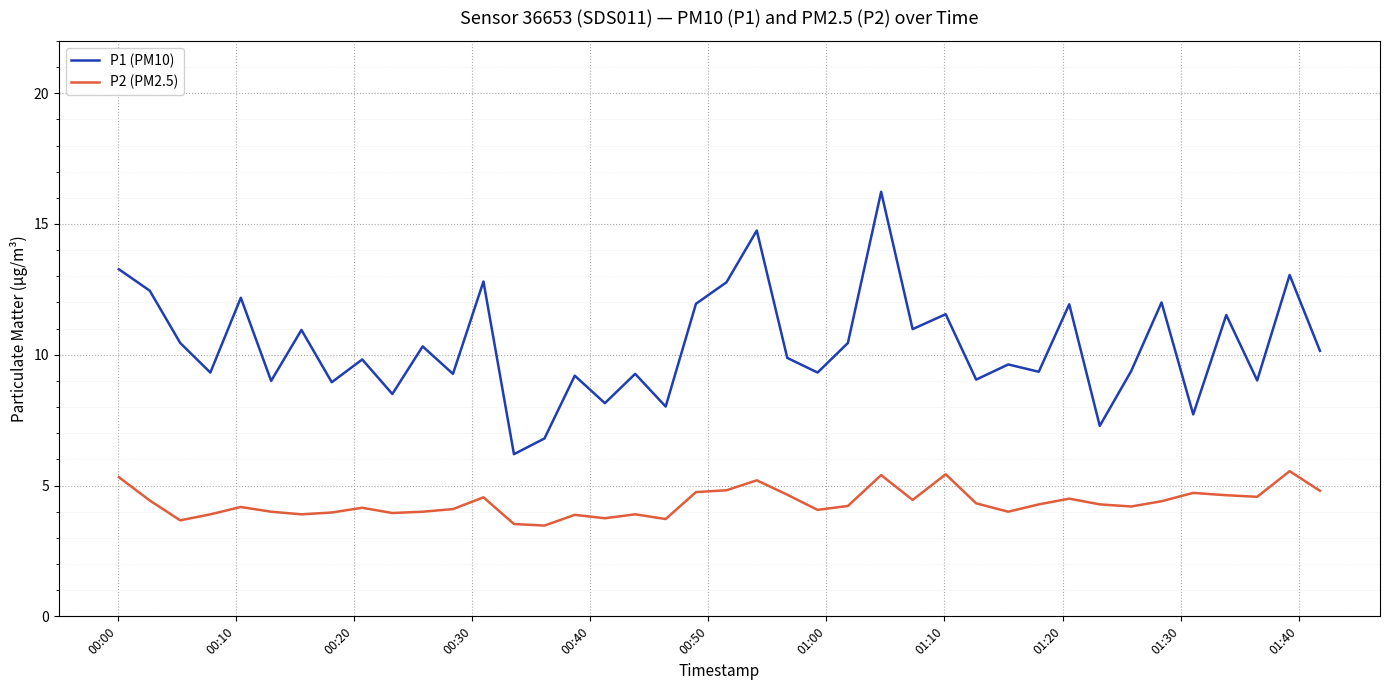

Rank the series by their average value, from highest to lowest.

P1 (PM10), P2 (PM2.5)